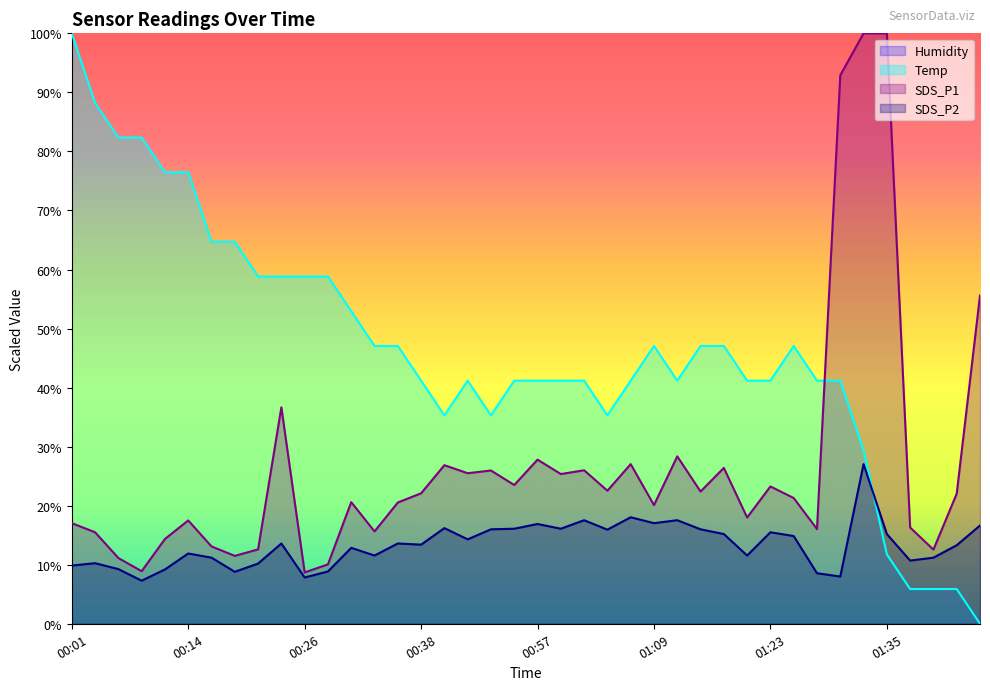

True or false: Temp and SDS_P1 cross at least once.

True